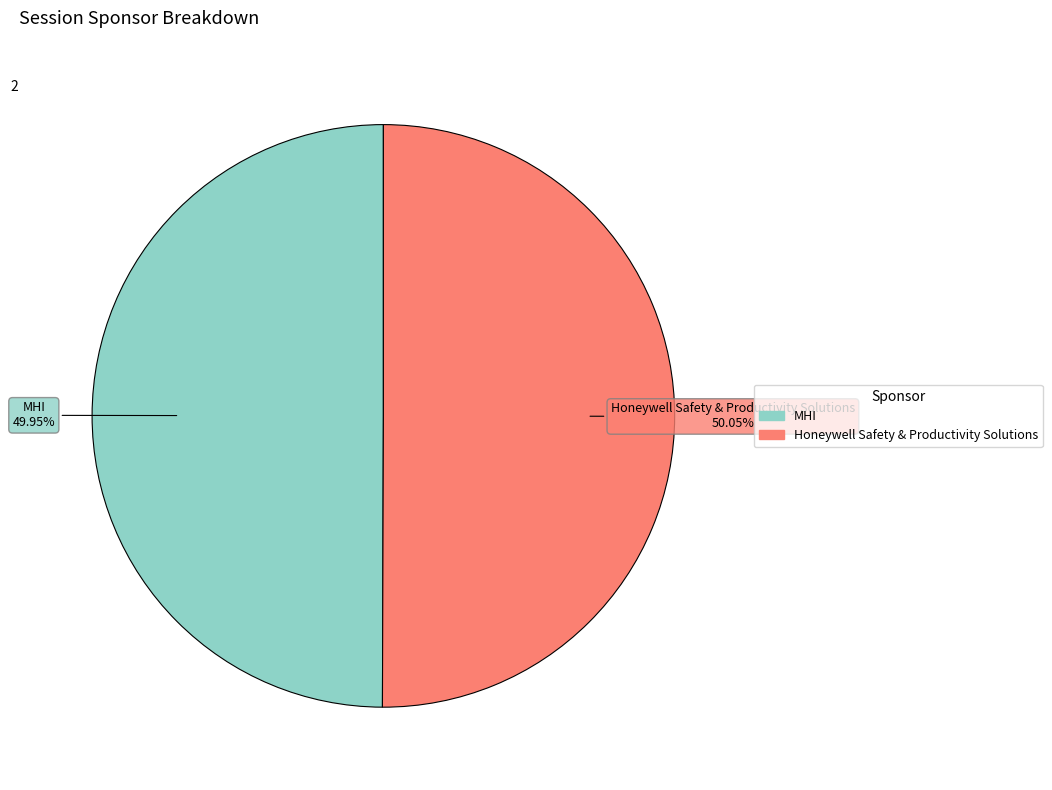

How many segments does this pie chart have?

2